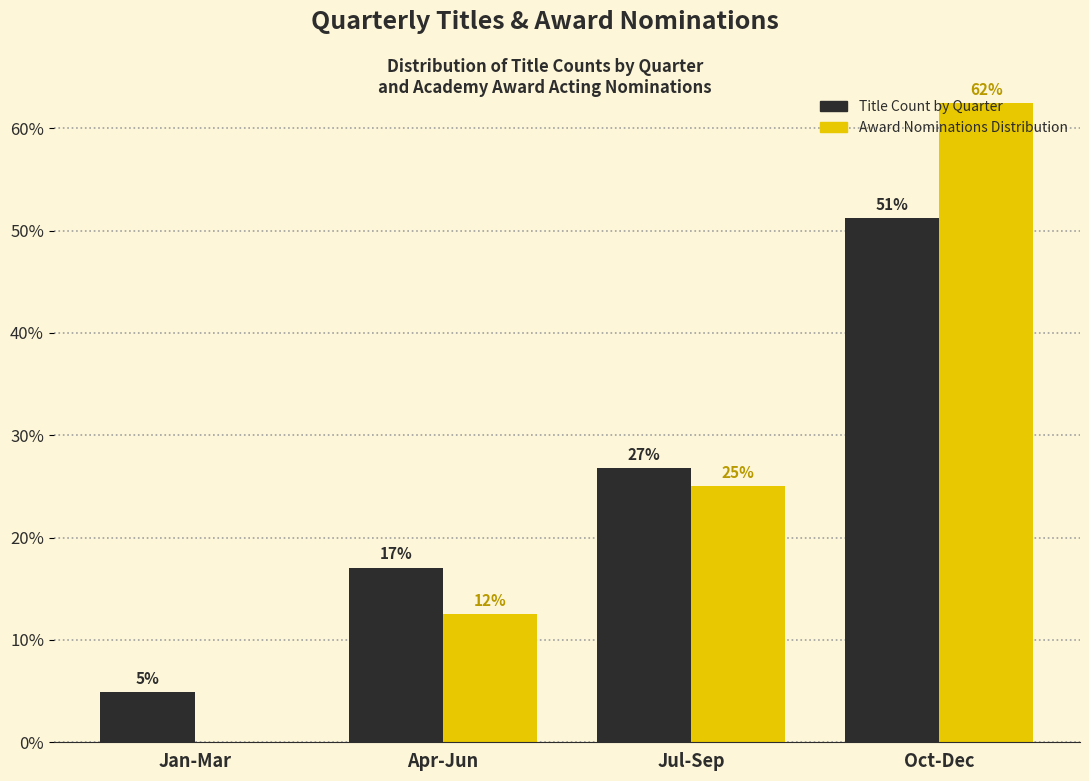

What are all the series names shown in the legend?

Title Count by Quarter, Award Nominations Distribution